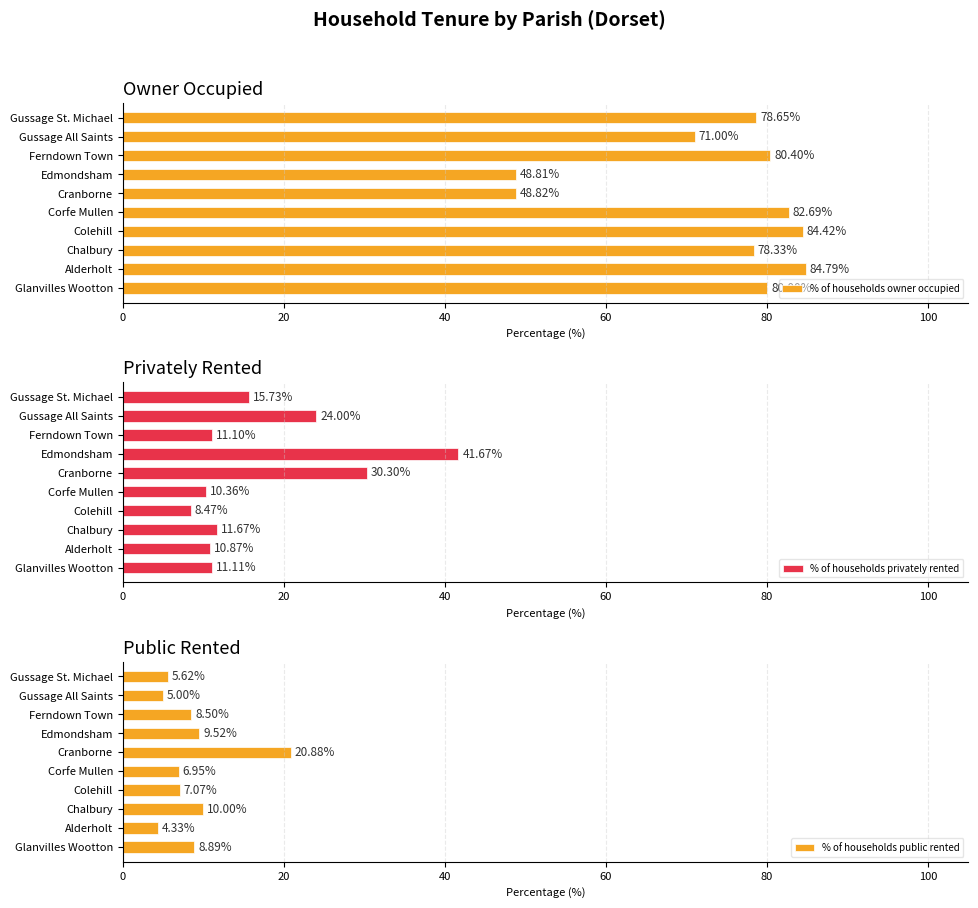

Reading right to left, list all the values displayed in this chart.

% of households owner occupied: 78.7	71.0	80.4	48.8	48.8	82.7	84.4	78.3	84.8	80.0
% of households privately rented: 15.7	24.0	11.1	41.7	30.3	10.4	8.5	11.7	10.9	11.1
% of households public rented: 5.6	5.0	8.5	9.5	20.9	7.0	7.1	10.0	4.3	8.9